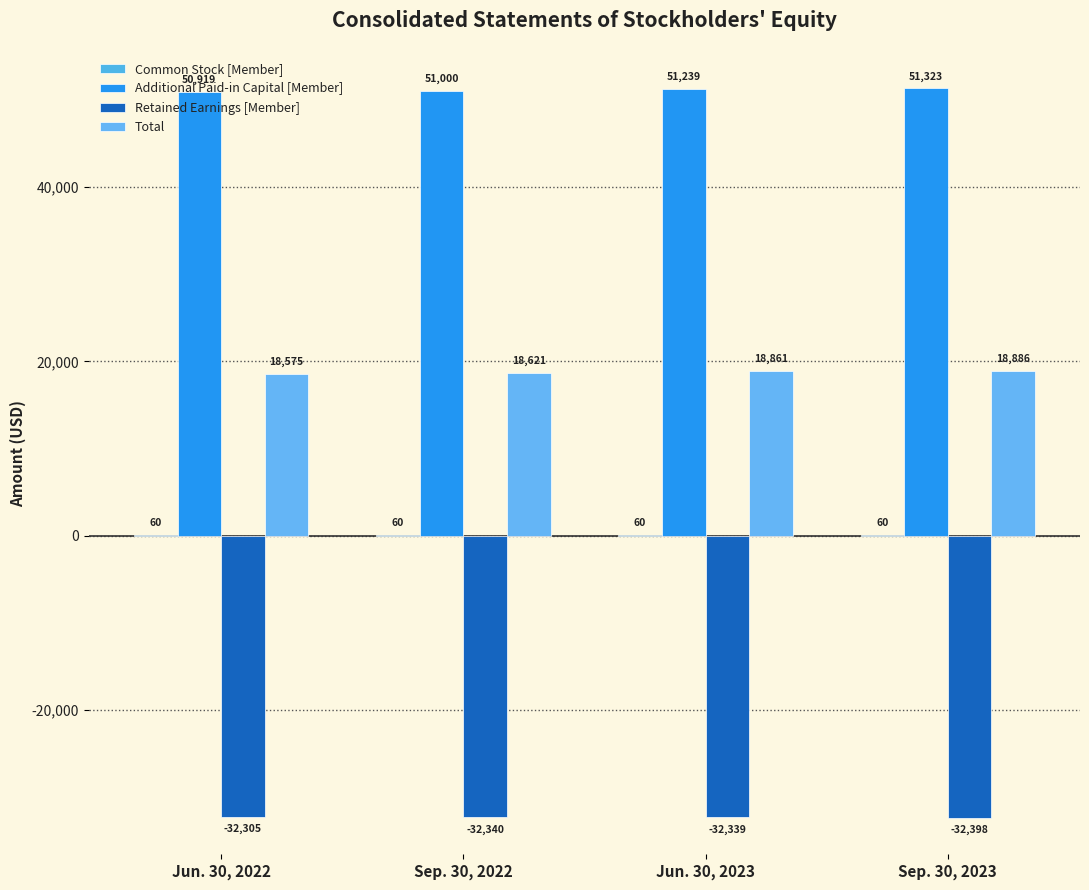

How many categories are shown in the chart?

4